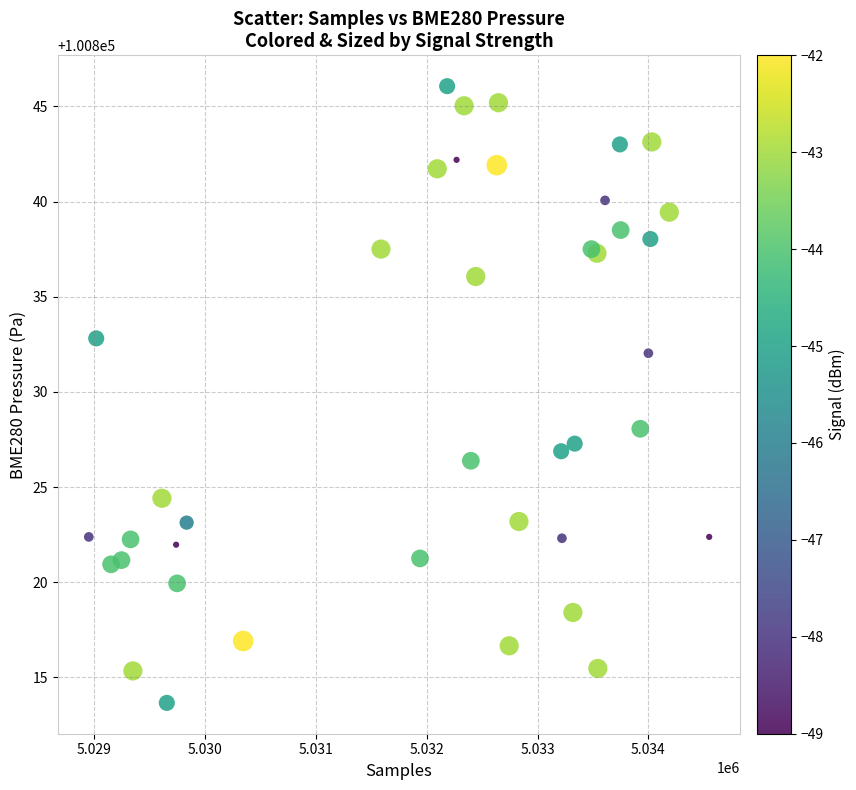

What Y value in the scatter plot is closest to 100829?

100828.1